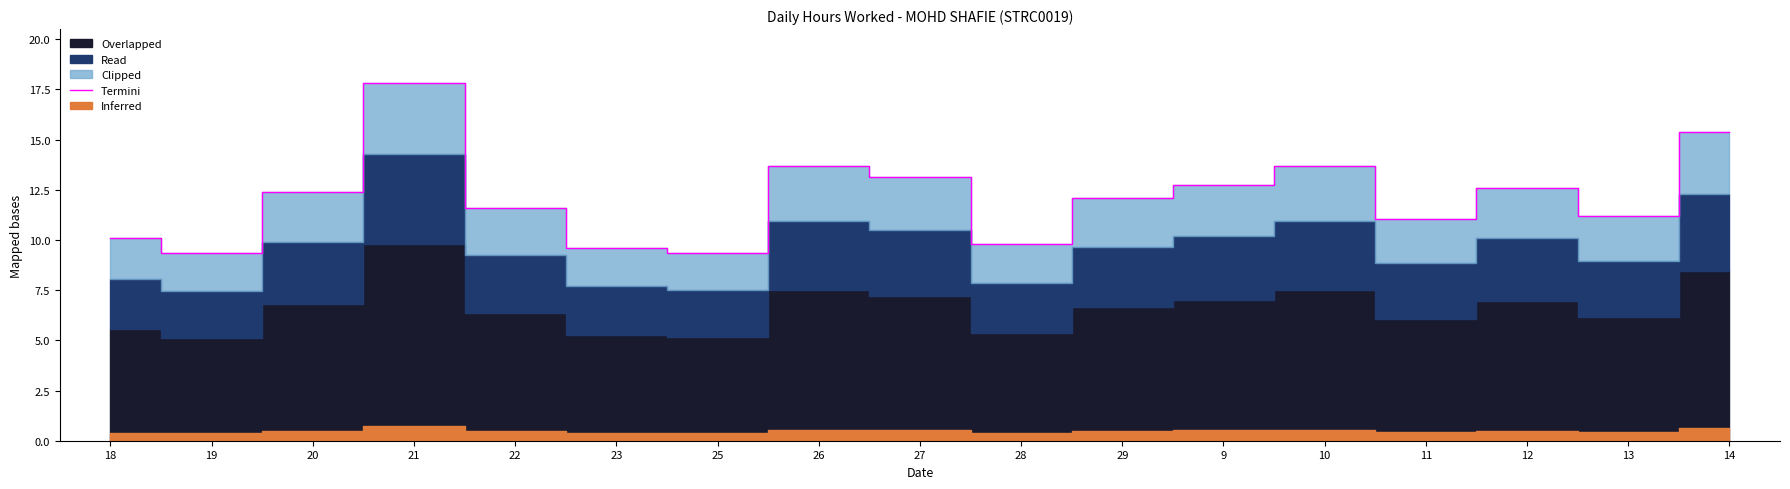

What is the sum of all values?

205.5